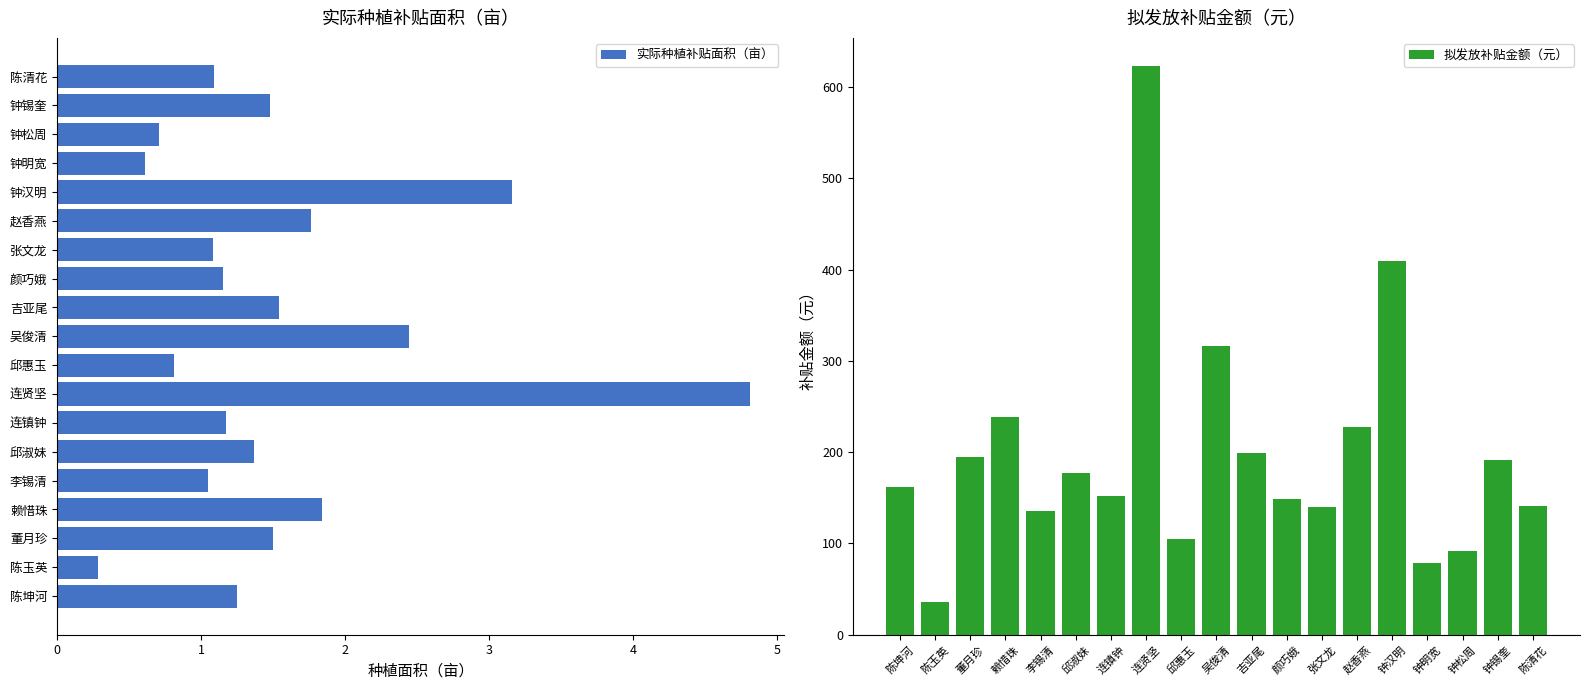

What is the value of the 拟发放补贴金额（元） bar at the 7th from the left?

151.5